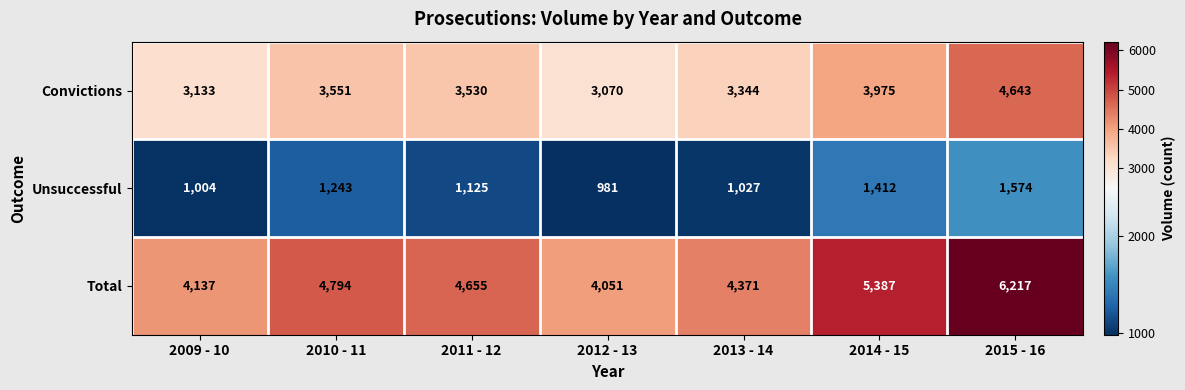

Reading right to left, what are all the values shown in this chart?

Convictions: 4643	3975	3344	3070	3530	3551	3133
Unsuccessful: 1574	1412	1027	981	1125	1243	1004
Total: 6217	5387	4371	4051	4655	4794	4137